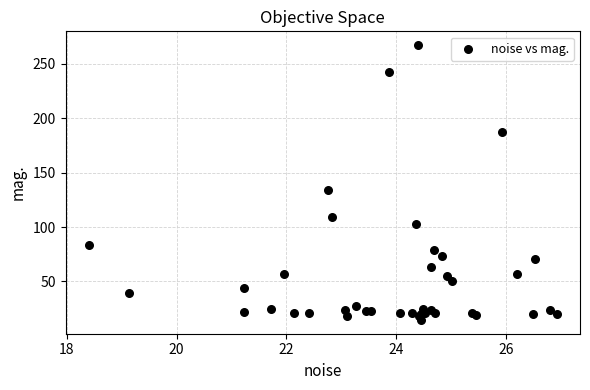

What Y value in the scatter plot is closest to 140?

133.7